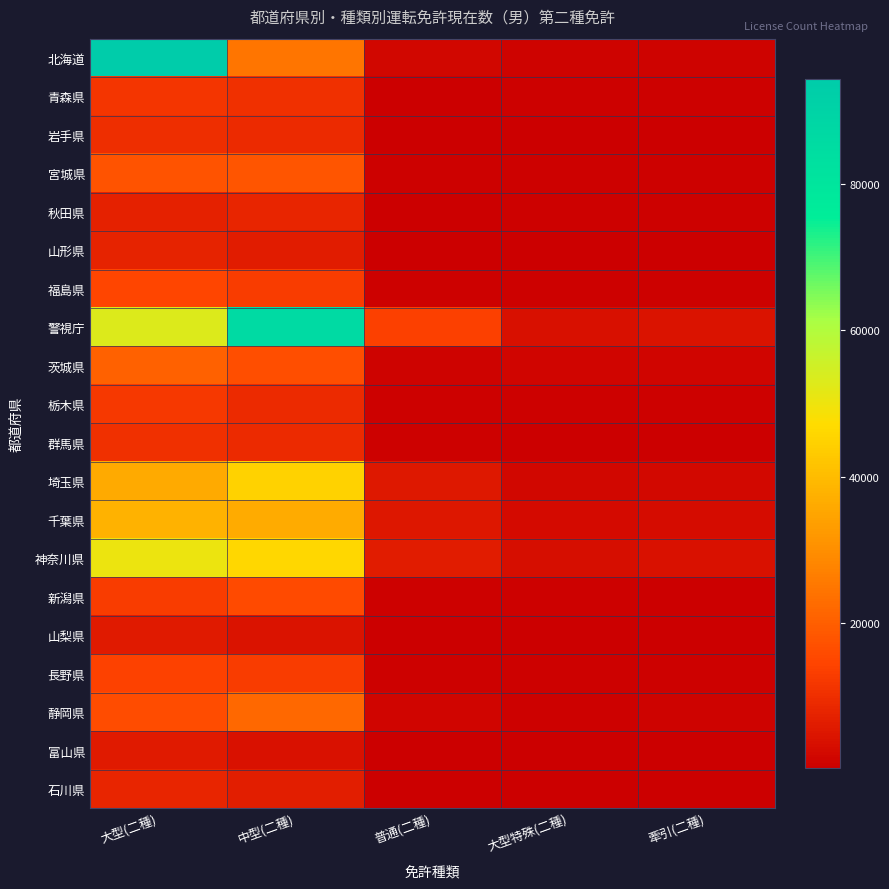

Rank the series by their maximum value, from lowest to highest.

富山県, 山梨県, 山形県, 石川県, 秋田県, 岩手県, 群馬県, 青森県, 栃木県, 長野県, 福島県, 新潟県, 宮城県, 茨城県, 静岡県, 千葉県, 埼玉県, 神奈川県, 警視庁, 北海道